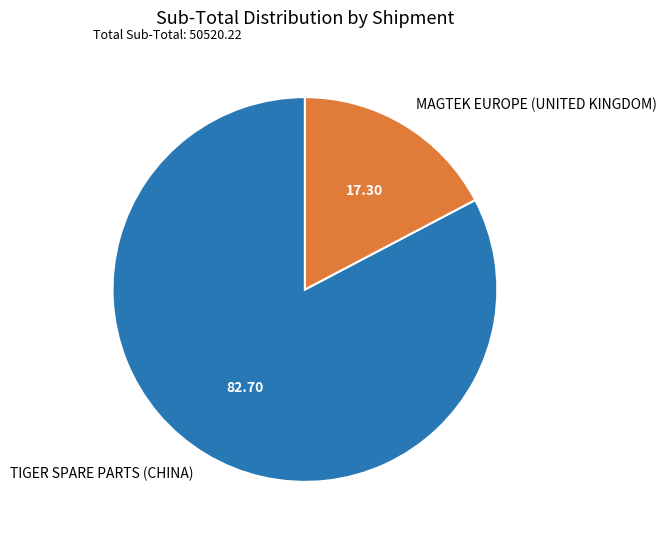

Which category accounts for the majority?

TIGER SPARE PARTS (CHINA)